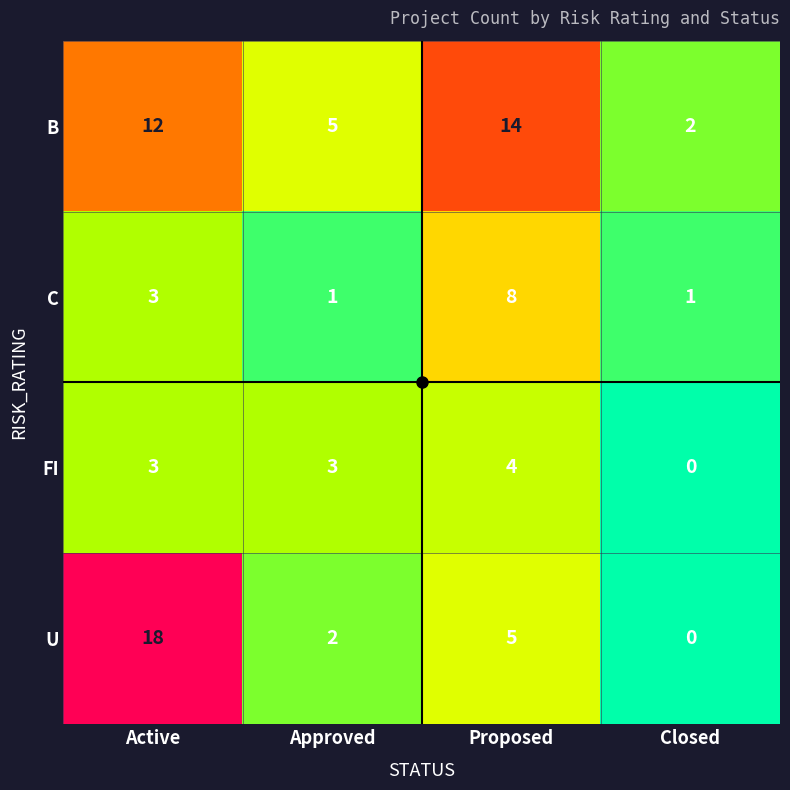

Where is C nearest to the value 4?

Active